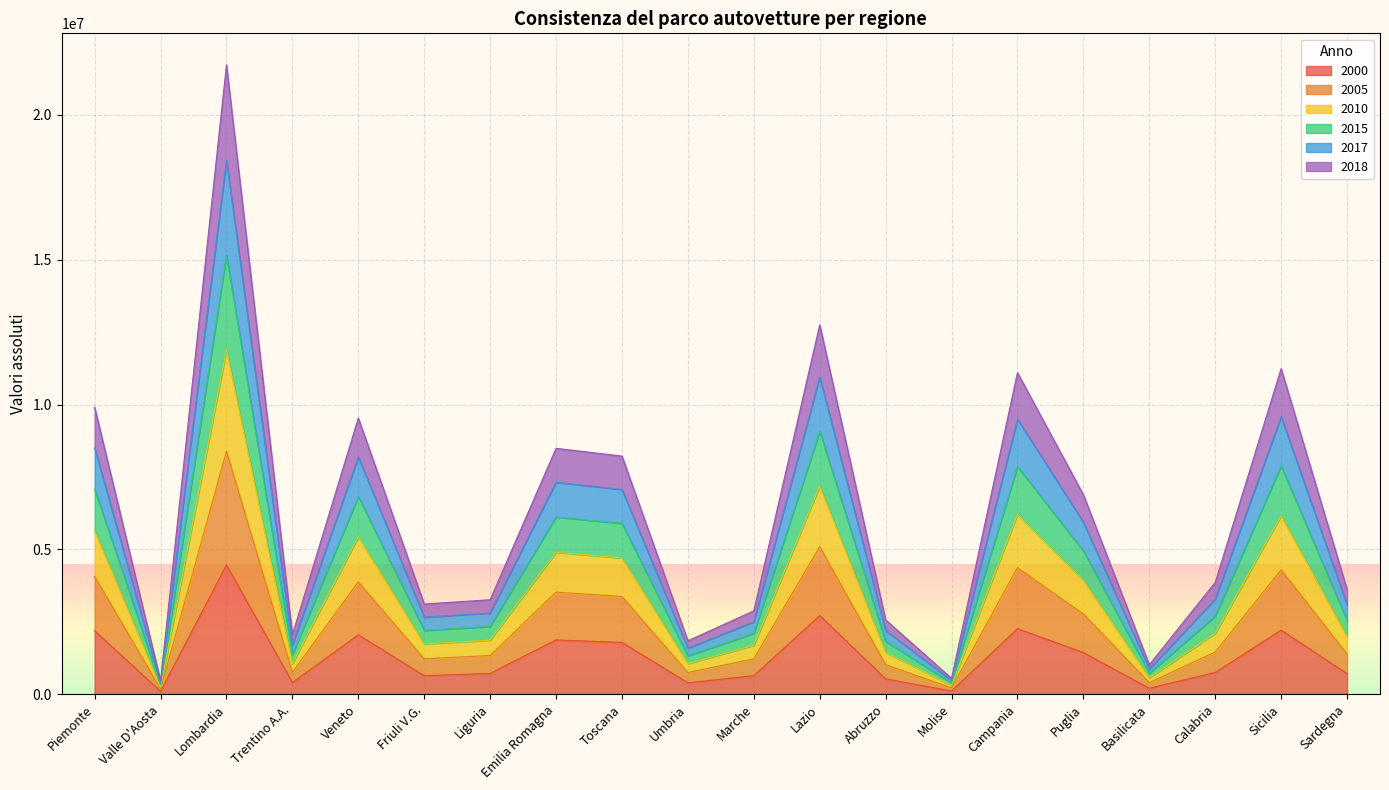

Where does the 2015 series first go above 3859079?

Piemonte